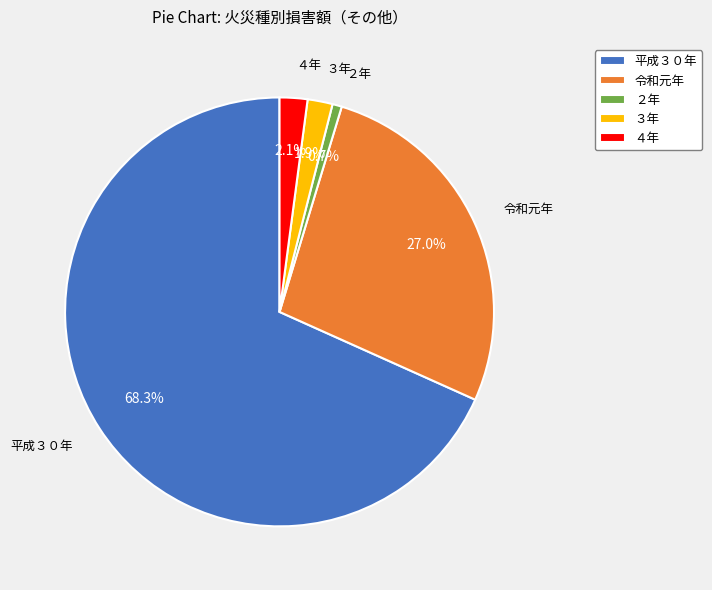

Is the sum of 令和元年 and ４年 greater than half?

No